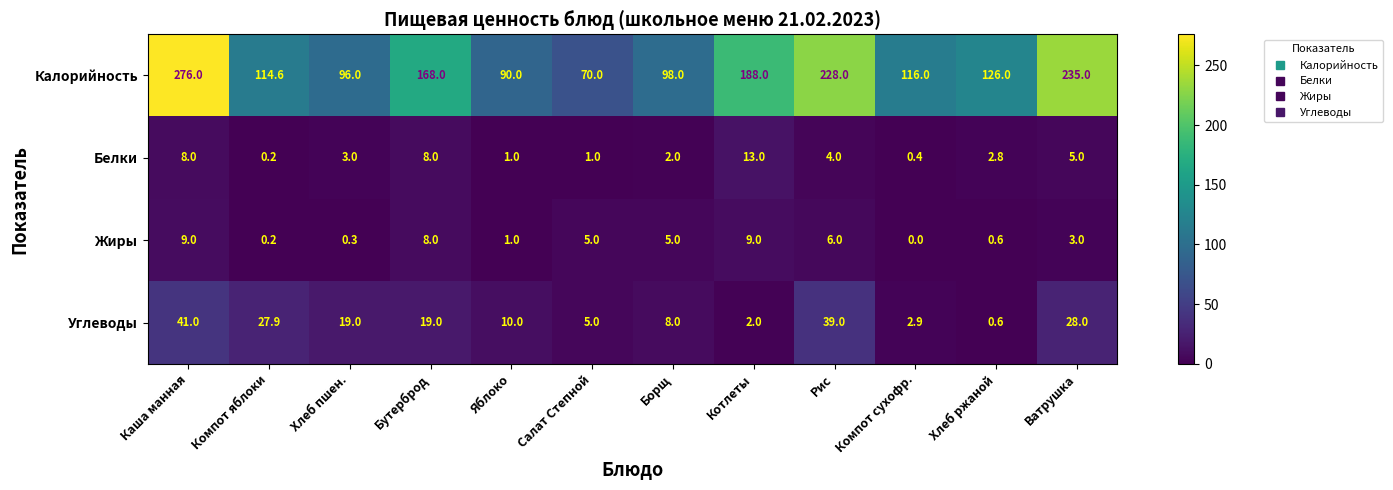

Where is Калорийность nearest to the value 173?

Бутерброд